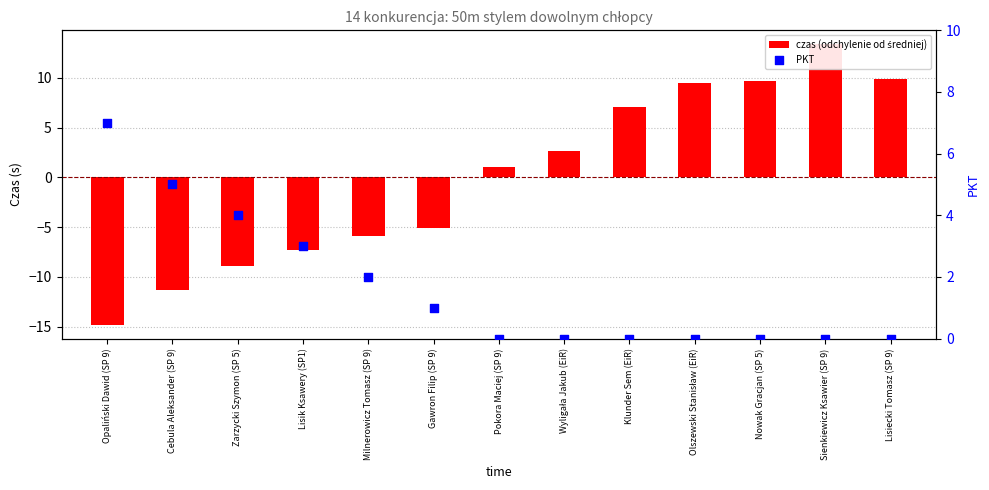

At how many categories does at least one series exceed 9?

4